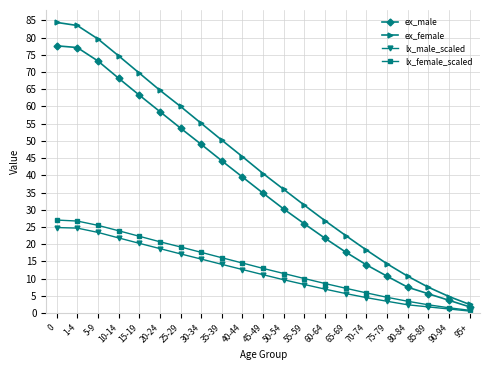

What is the maximum value for ex_male?

77.6